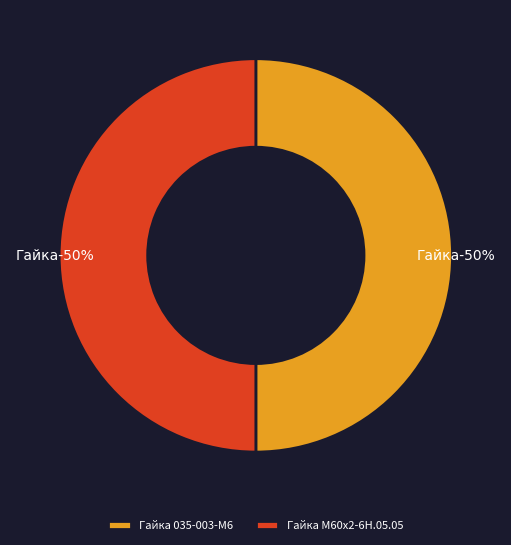

What is the smallest slice in the pie chart?

Гайка 035-003-М6